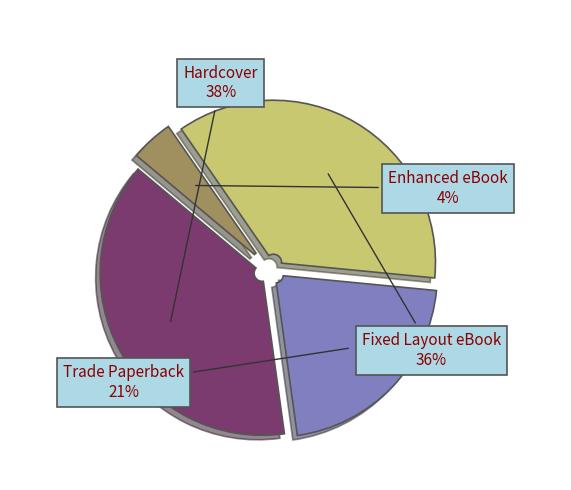

Is it true that Hardcover is 38% of the pie?

True